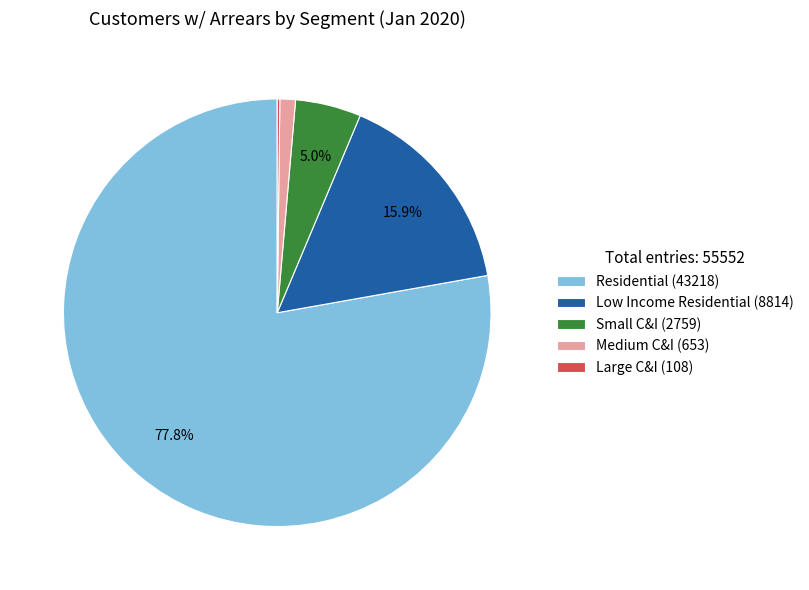

Is it true that Medium C&I is 1% of the pie?

True